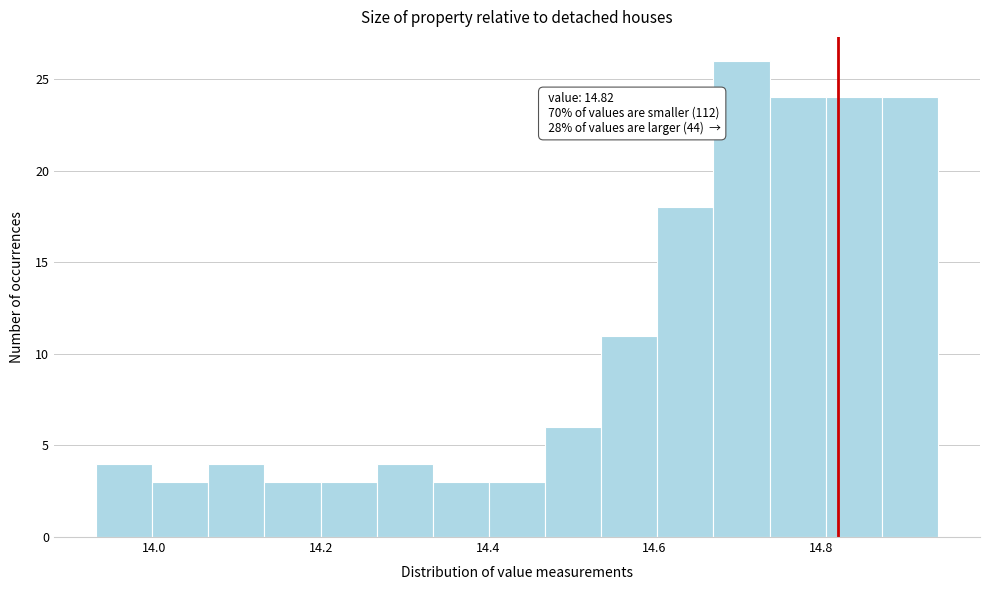

Read against the x-axis, roughly where is the centre of the tallest bar?

14.70